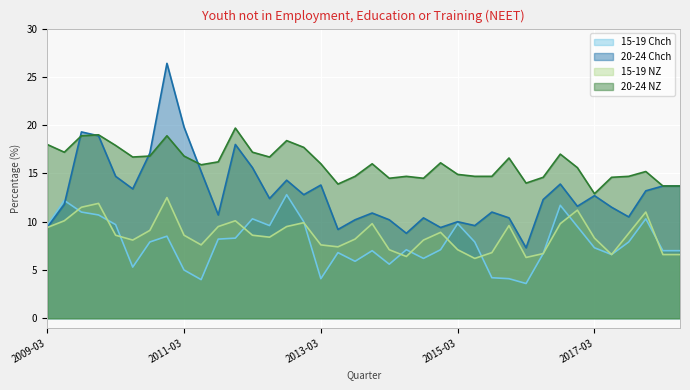

Which has a higher value, 2014-03 or 2013-03?

2014-03